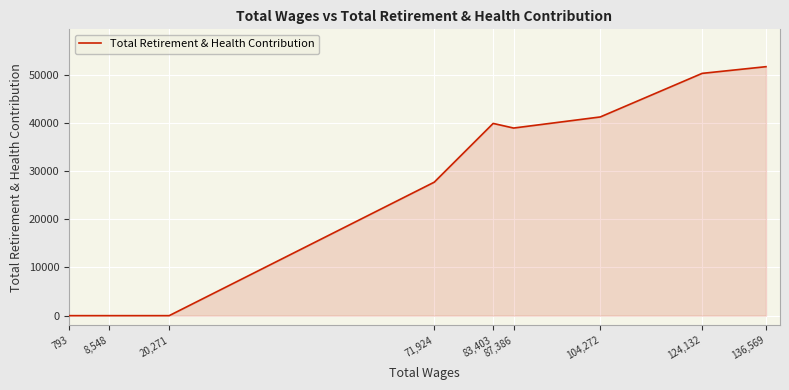

How many lines are shown in the chart?

1